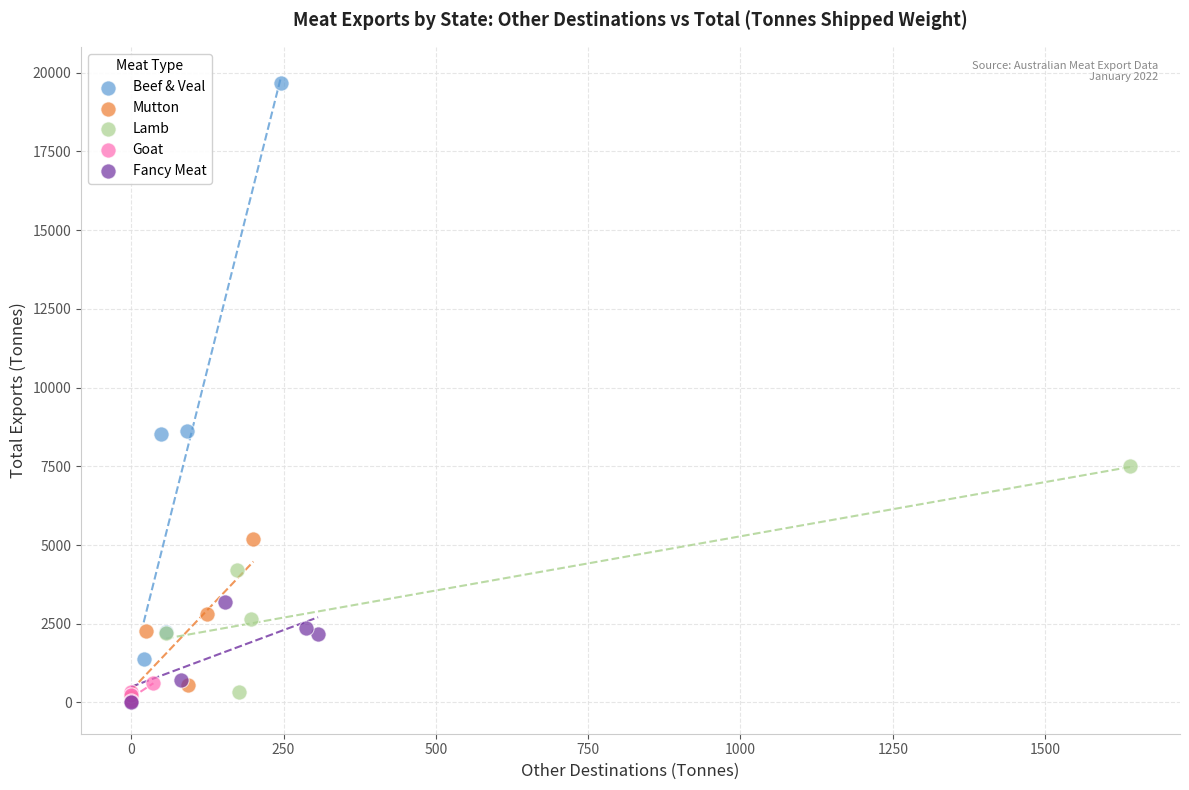

Which series contains the highest Y value?

Beef & Veal